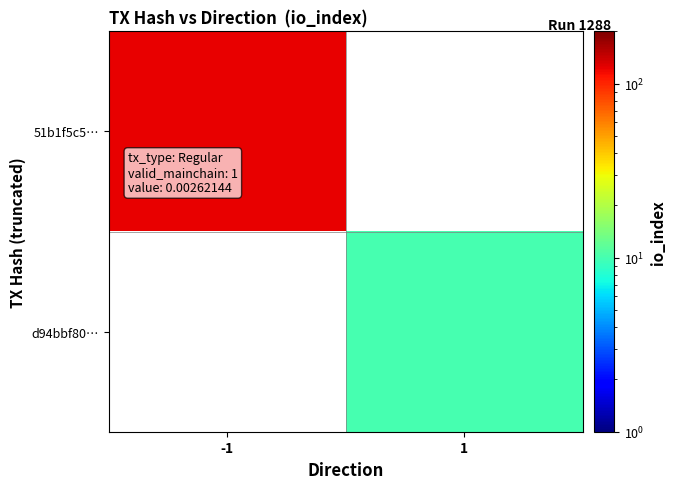

Which category has the highest value in the 51b1f5c5… series?

-1